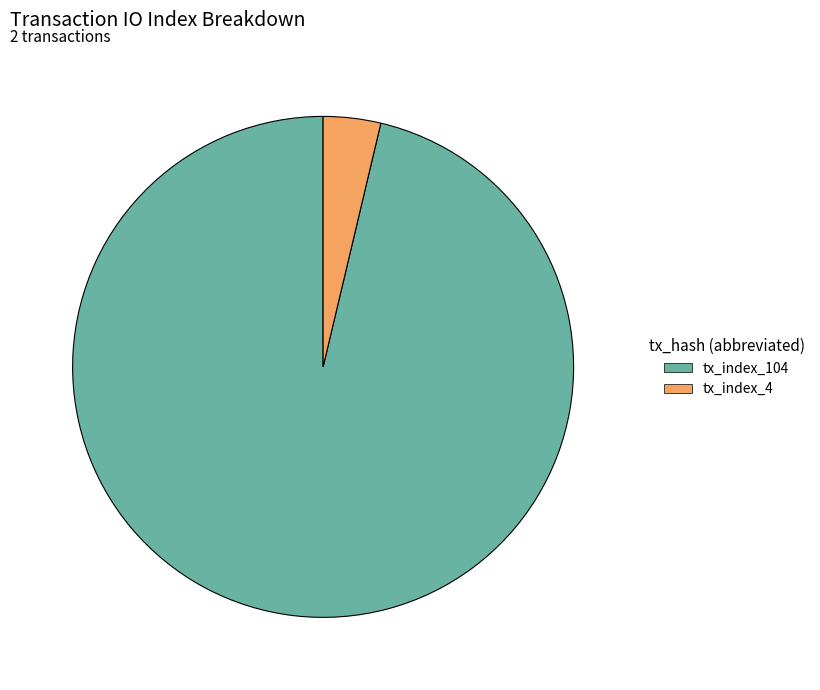

Which has a higher value, tx_index_4 or tx_index_104?

tx_index_104